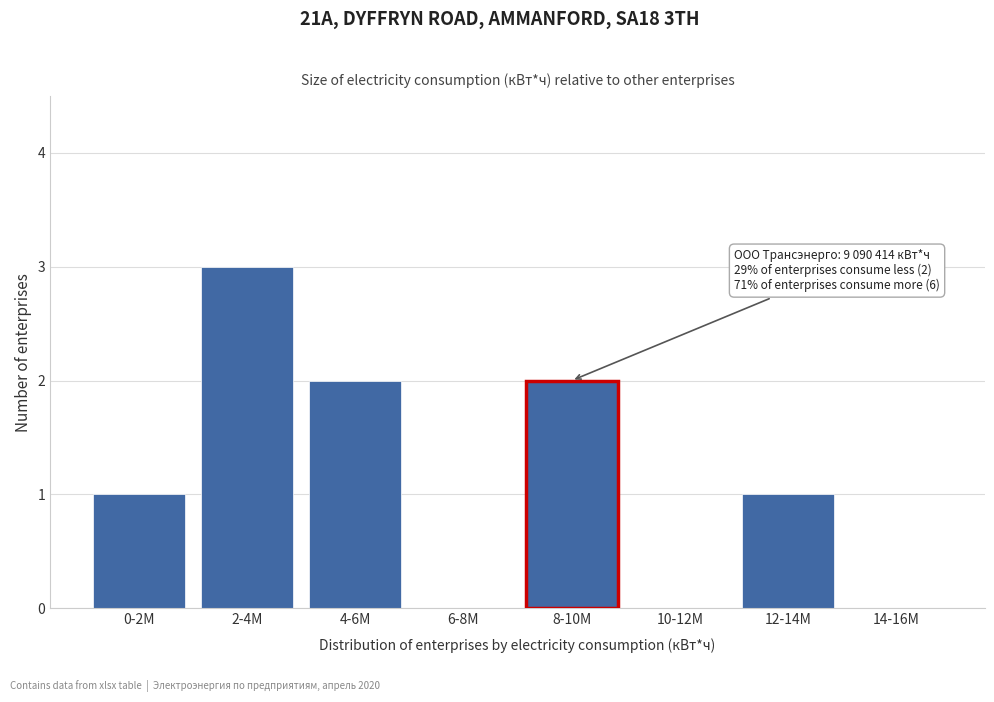

Reading left to right, list all the values displayed in this chart.

0-2M=1	2-4M=3	4-6M=2	6-8M=0	8-10M=2	10-12M=0	12-14M=1	14-16M=0